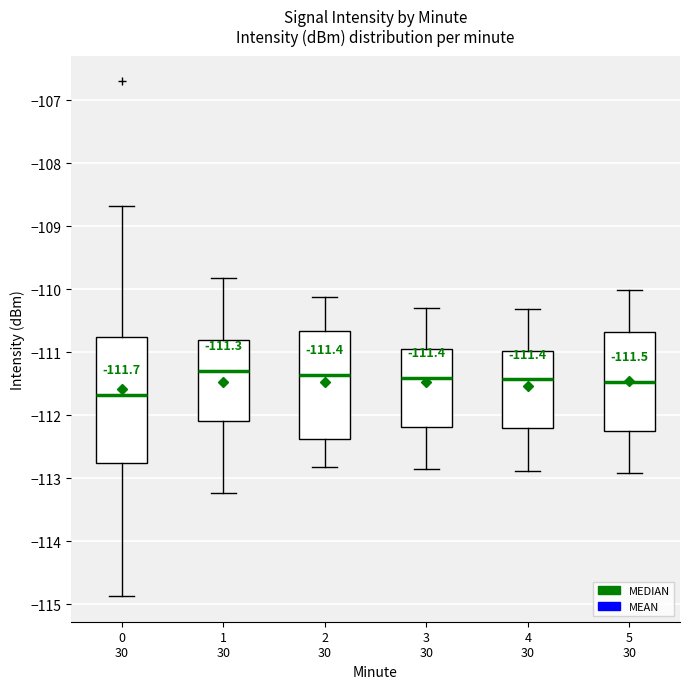

Which box has the lowest median line?

0 30